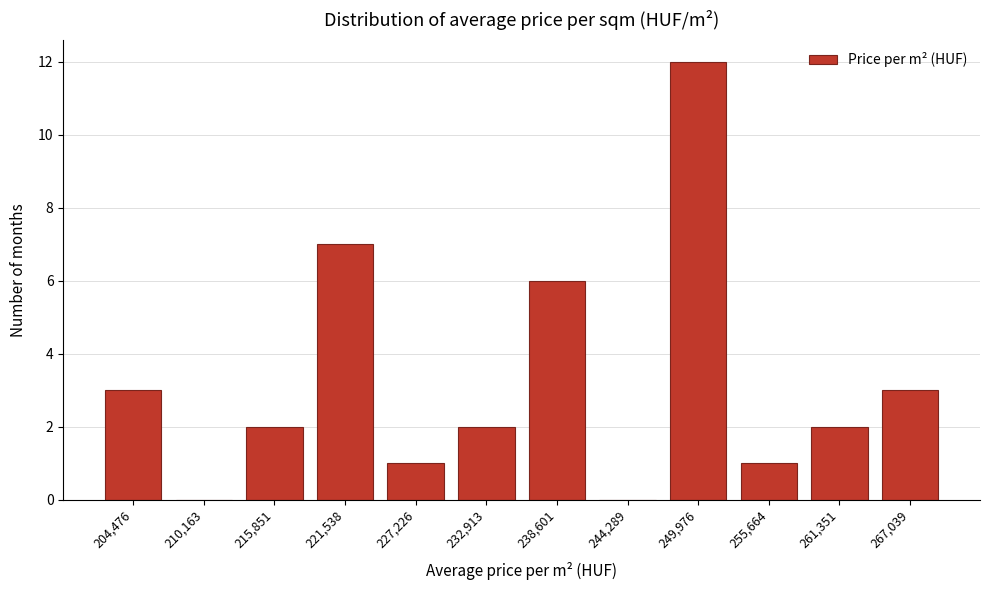

Reading left to right, list all the values displayed in this chart.

204,476=3	210,163=0	215,851=2	221,538=7	227,226=1	232,913=2	238,601=6	244,289=0	249,976=12	255,664=1	261,351=2	267,039=3